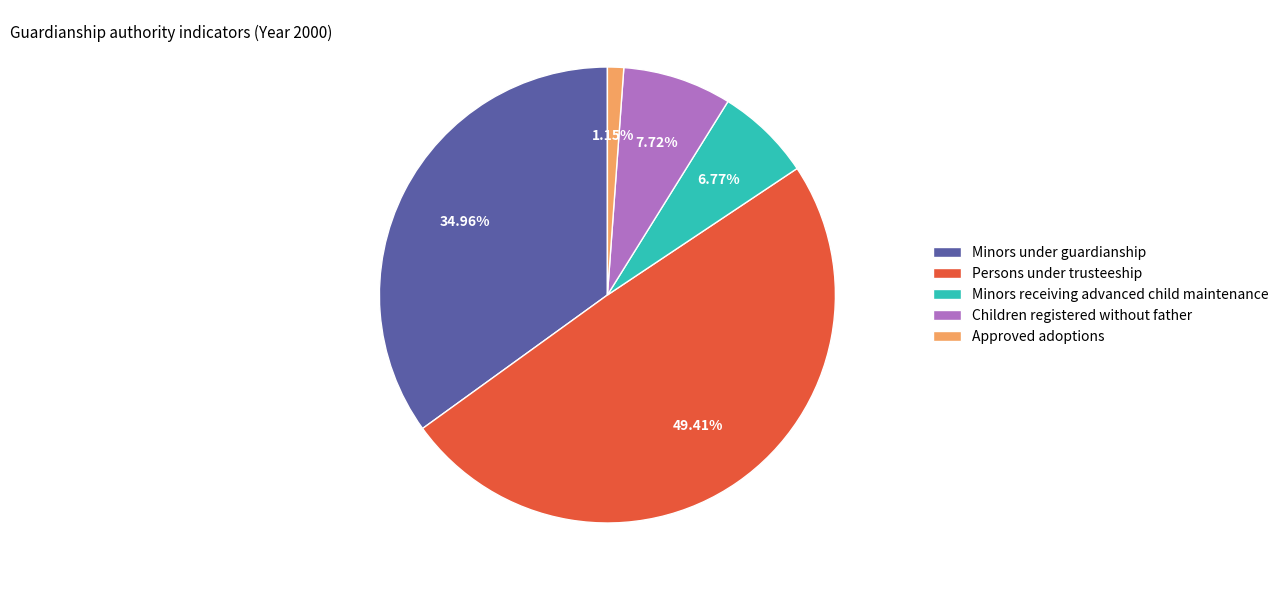

Between Approved adoptions and Minors under guardianship, which is larger?

Minors under guardianship